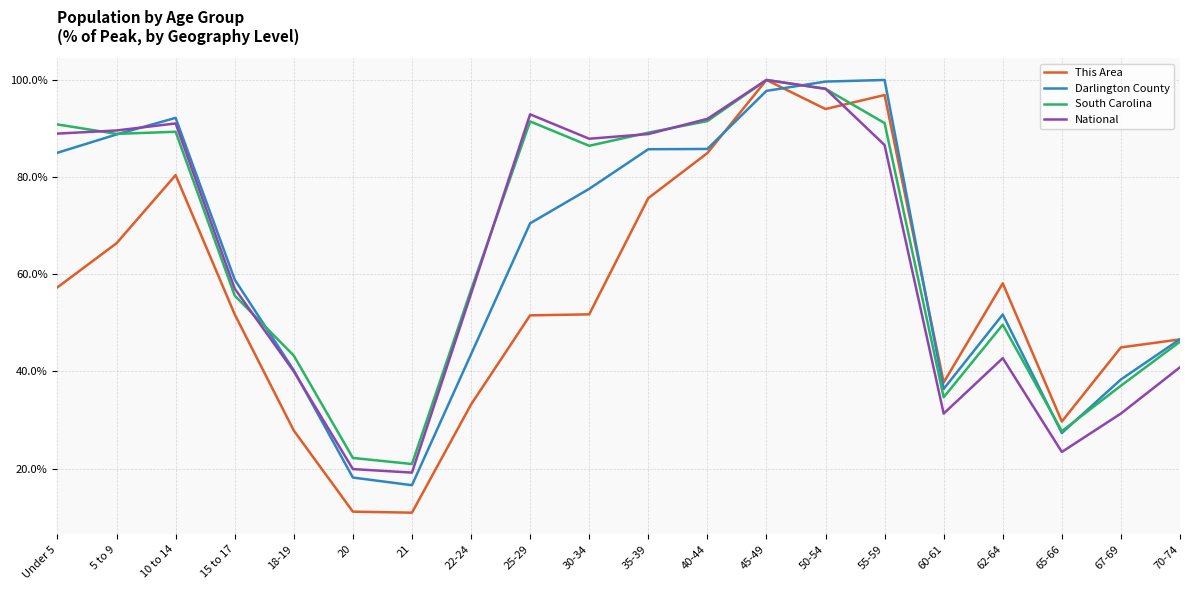

What is the total value across all series at 30-34?

303.7